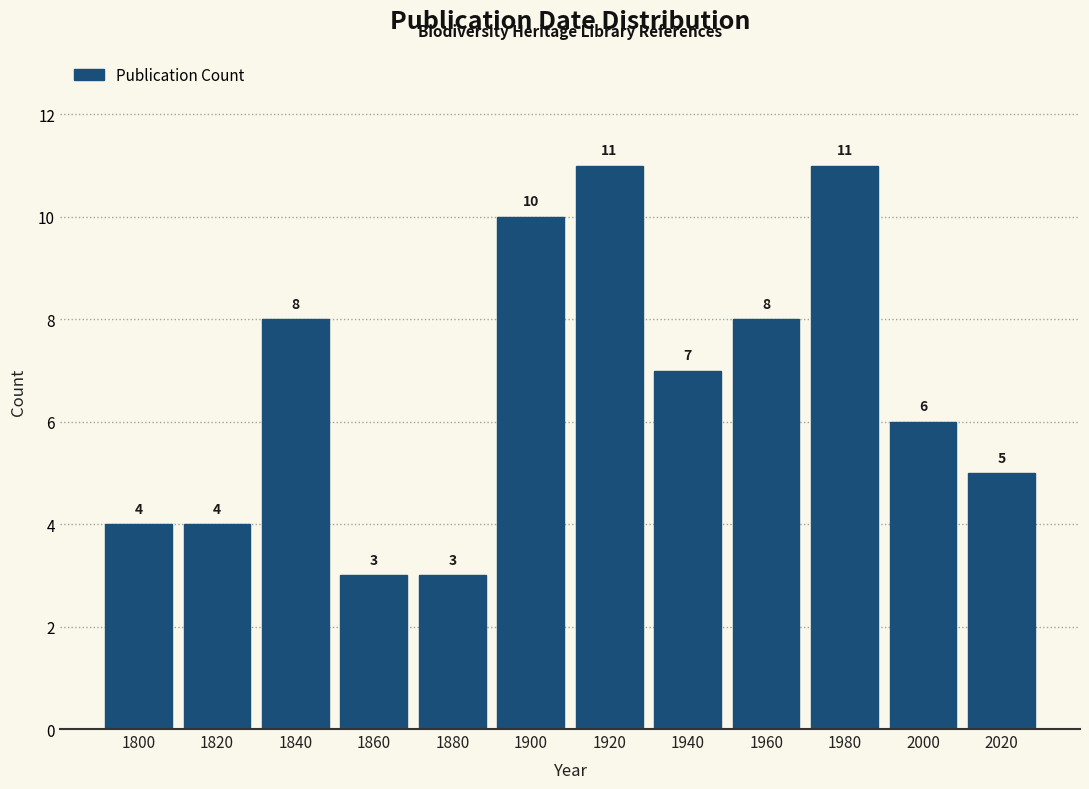

Reading left to right, transcribe this chart: for each bar, give the range it covers on the x-axis and its height.

1790 to 1810: 4
1810 to 1830: 4
1830 to 1850: 8
1850 to 1870: 3
1870 to 1890: 3
1890 to 1910: 10
1910 to 1930: 11
1930 to 1950: 7
1950 to 1970: 8
1970 to 1990: 11
1990 to 2010: 6
2010 to 2030: 5